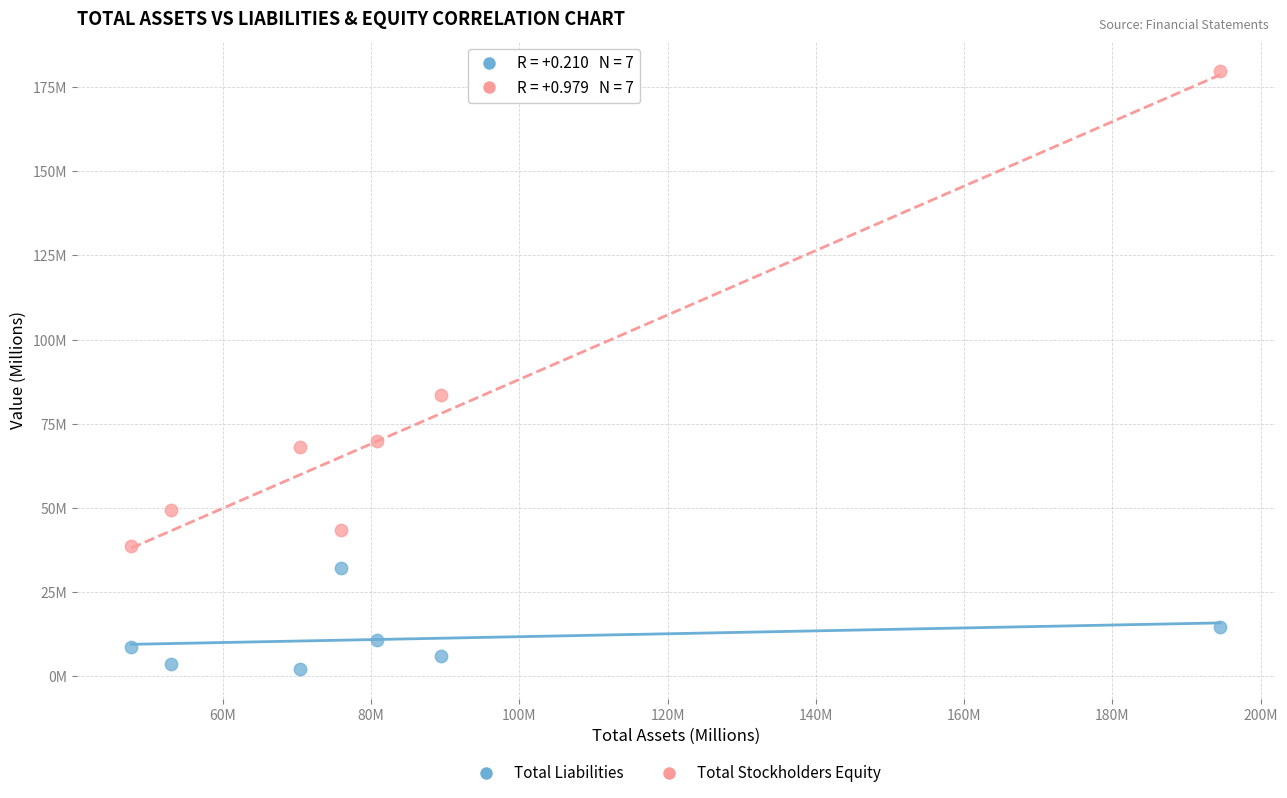

Which series contains the lowest Y value?

Total Liabilities